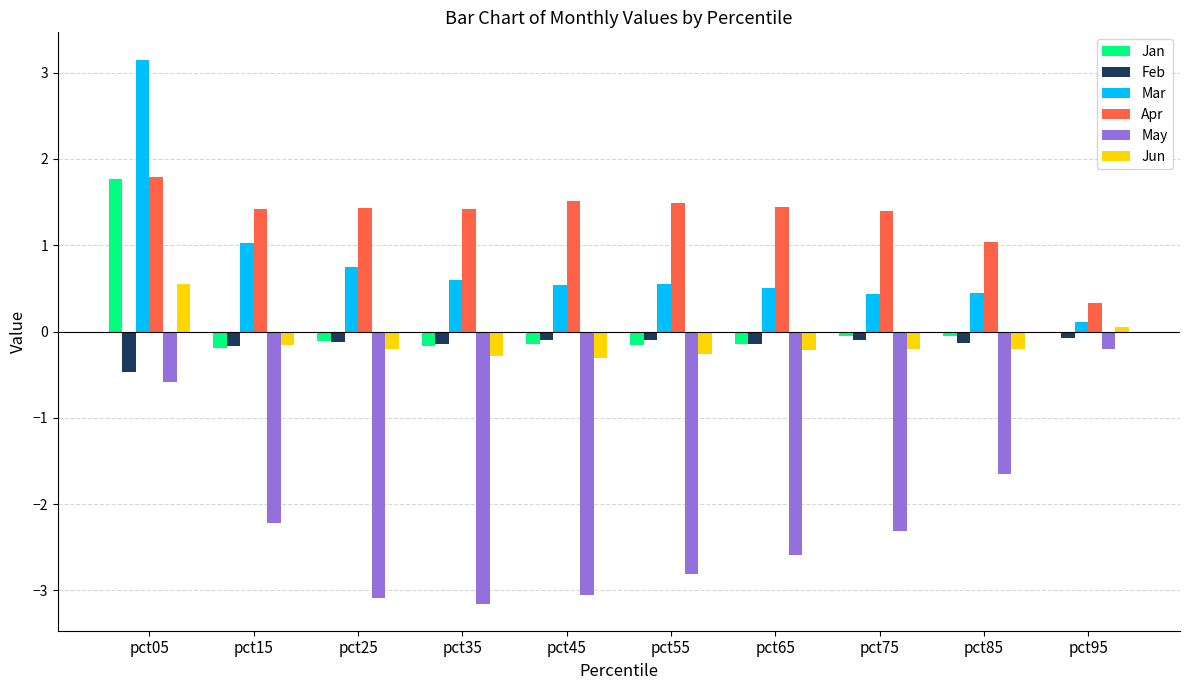

Count the number of categories in the chart.

10